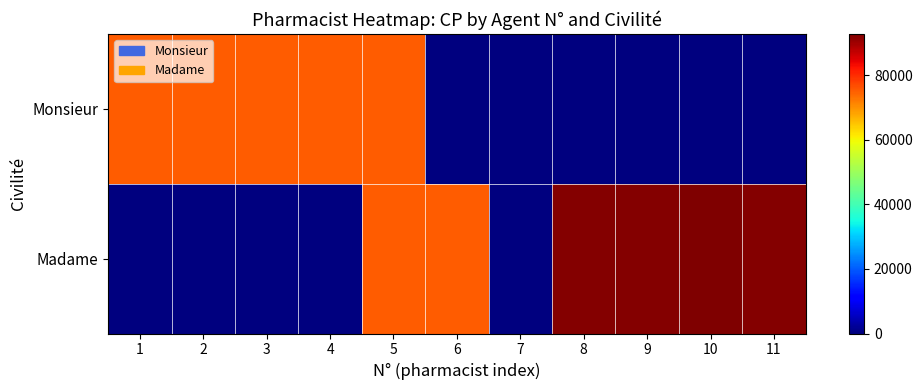

Between 2 and 9, which is larger?

2